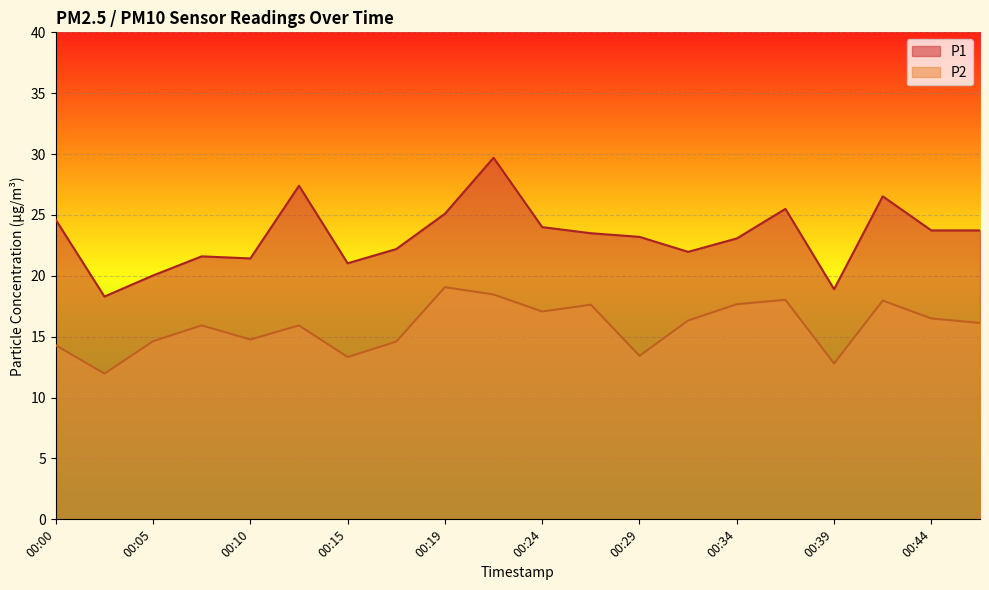

How many lines are shown in the chart?

2